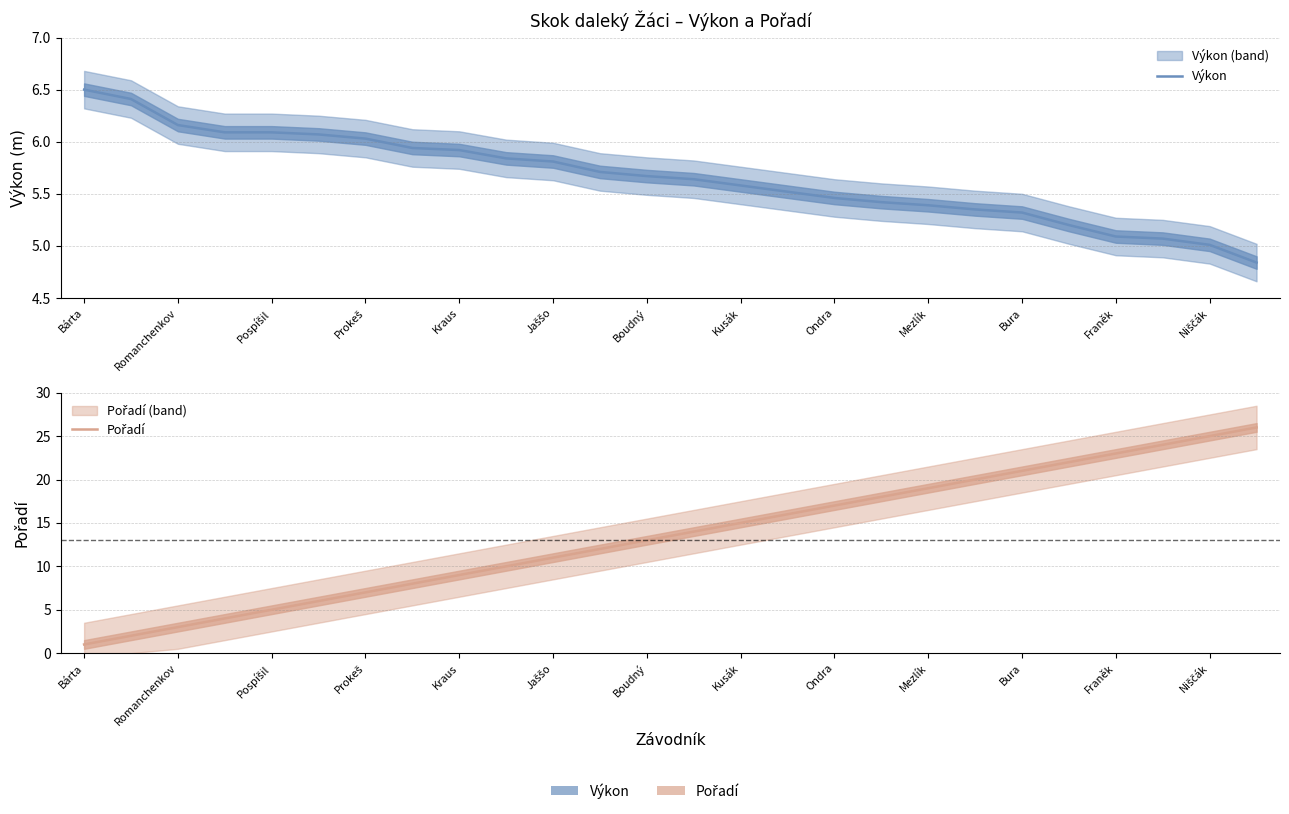

What is the sum of all Výkon values?

147.1